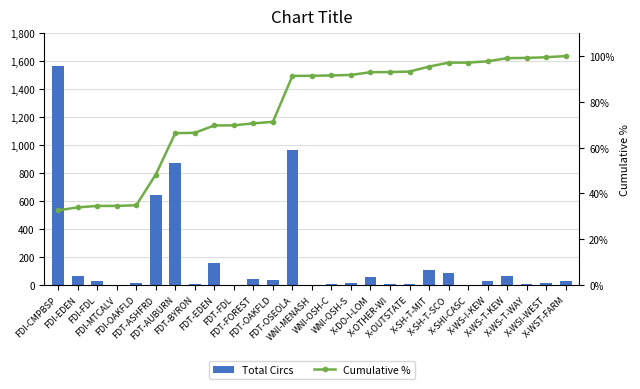

What are all the series names shown in the legend?

Total Circs, Cumulative %